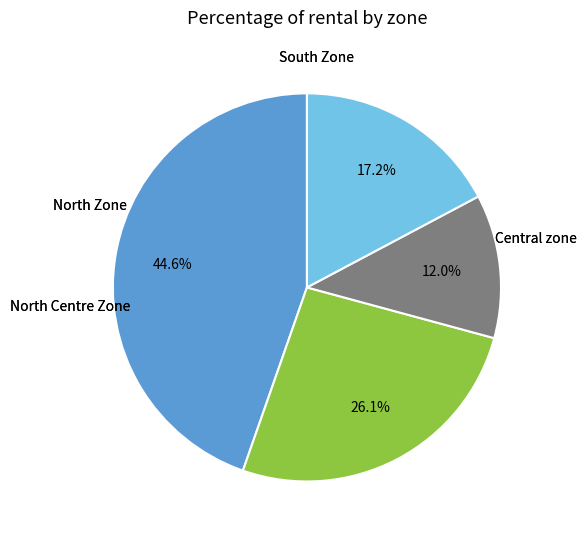

Is there a majority slice in this chart?

No